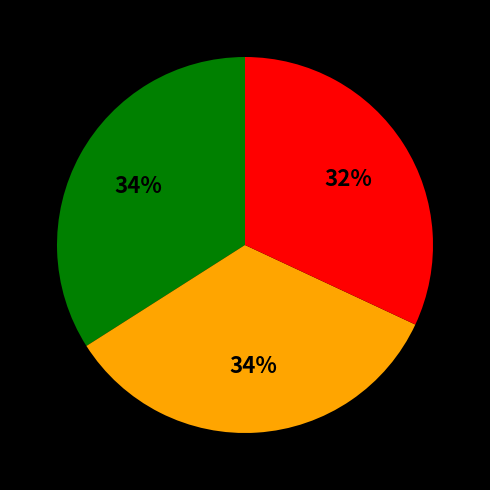

Is there a majority slice in this chart?

No